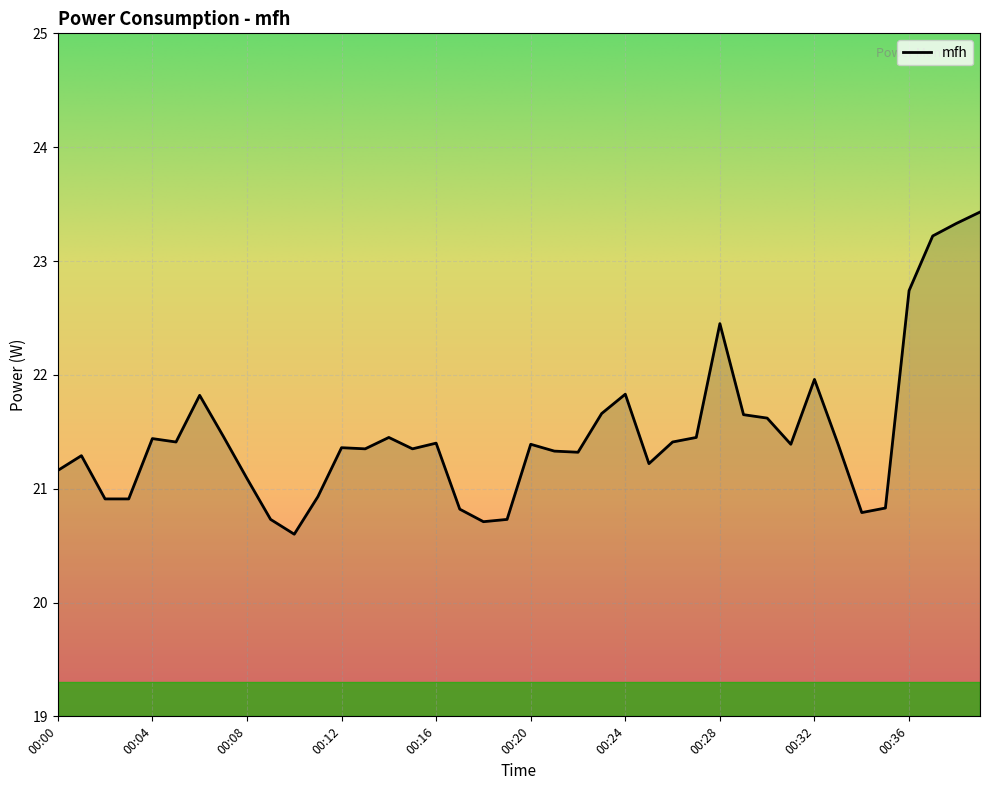

Count the number of data series in this chart.

1